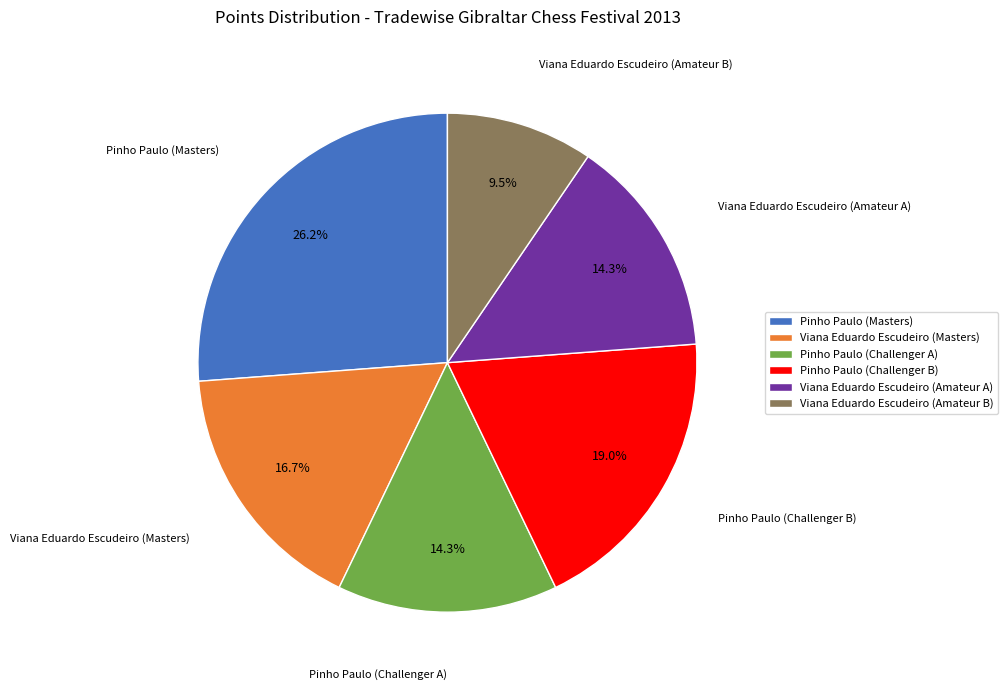

How many slices are in this pie chart?

6